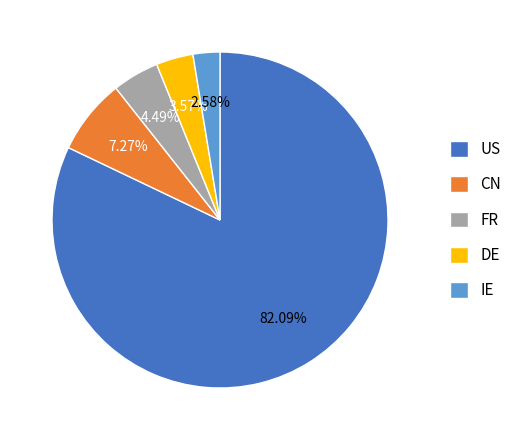

How many slices are in this pie chart?

5